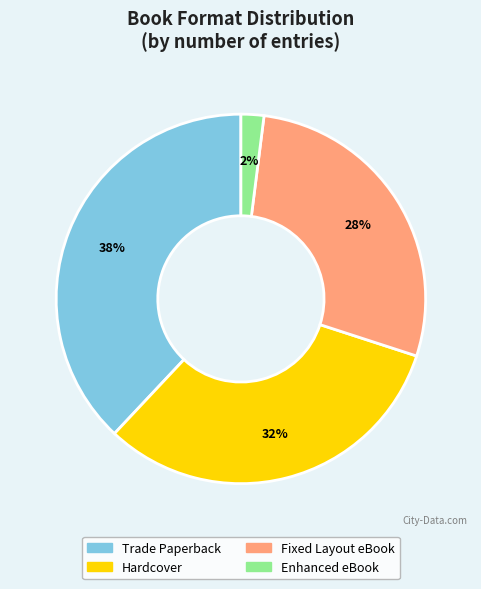

How many slices are in this pie chart?

4